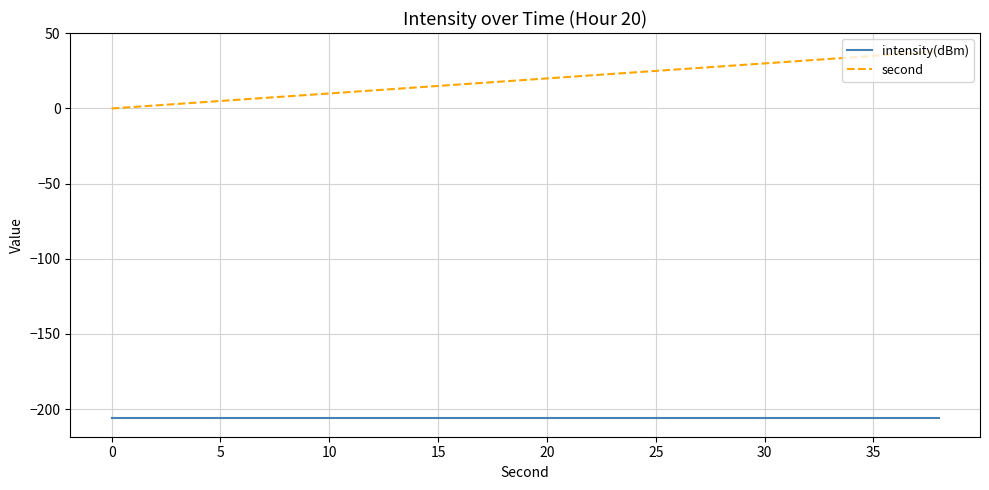

Rank the series by their average value, from highest to lowest.

second, intensity(dBm)